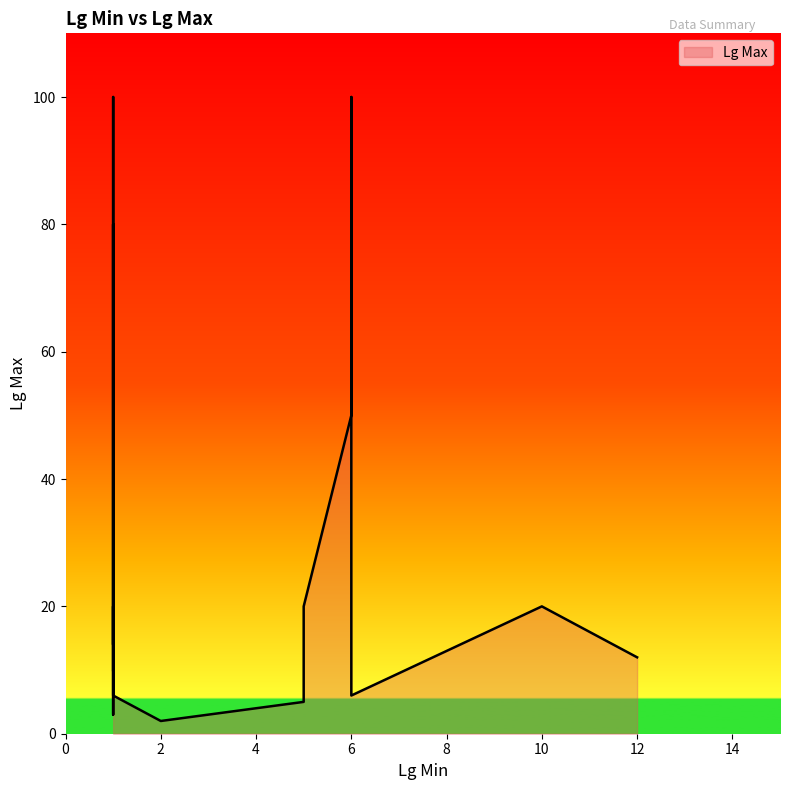

True or false: the data shows 100 at 1.

True